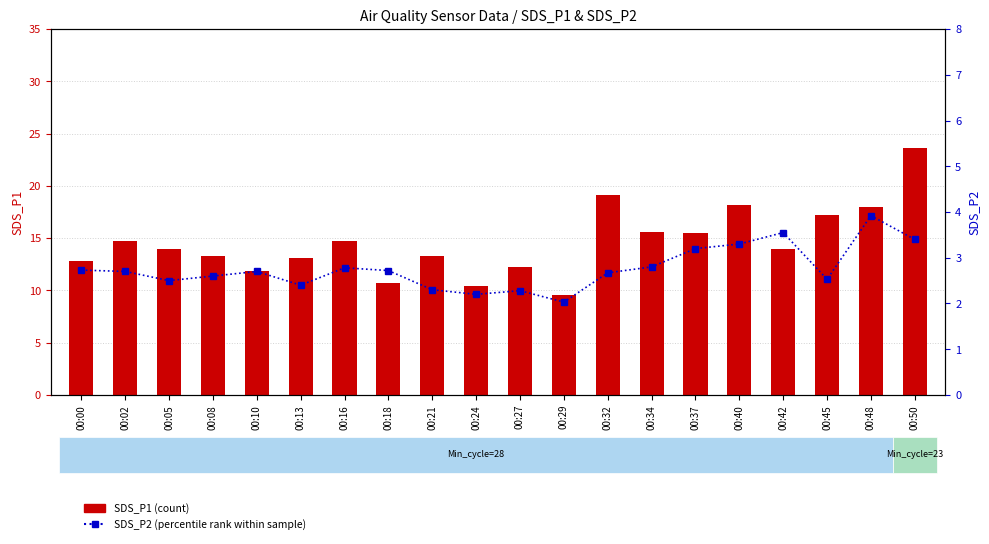

Is the value of SDS_P2 (percentile rank within sample) at 00:48 greater than the value of SDS_P1 (count) at 00:13?

No